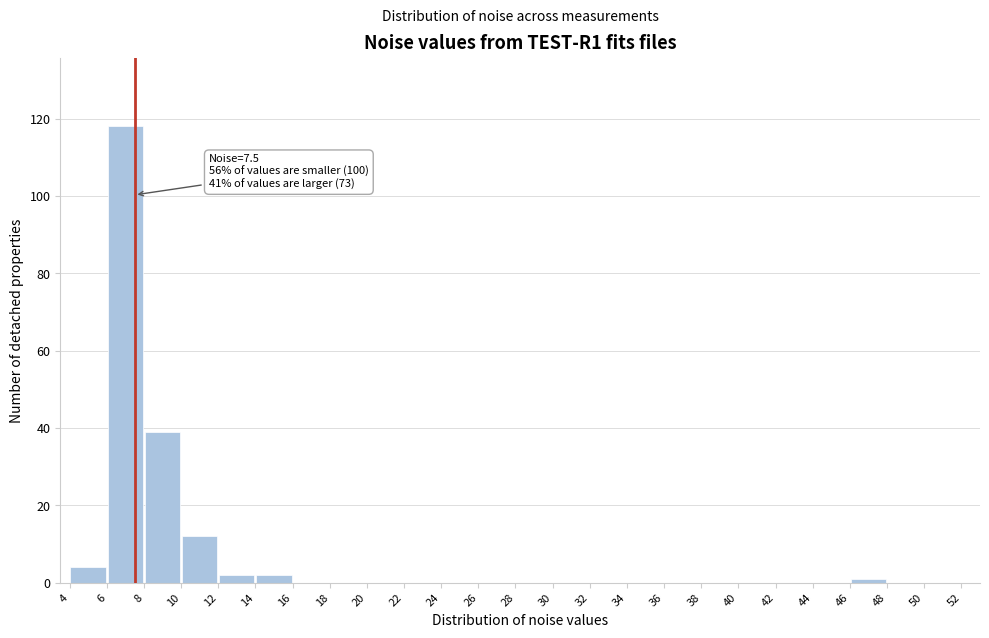

Which range on the x-axis has the tallest bar?

6 to 8